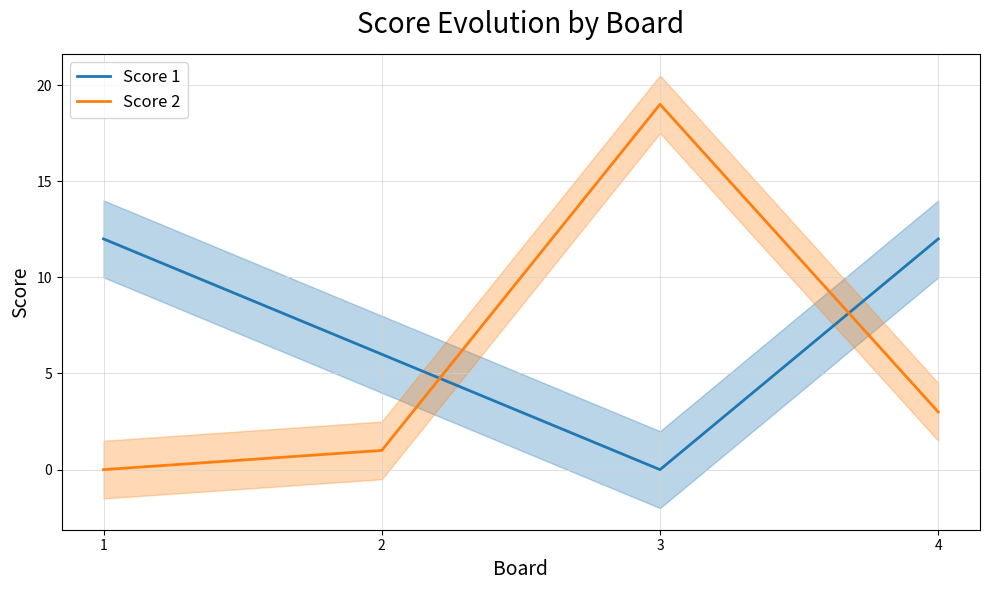

How many lines are shown in the chart?

2